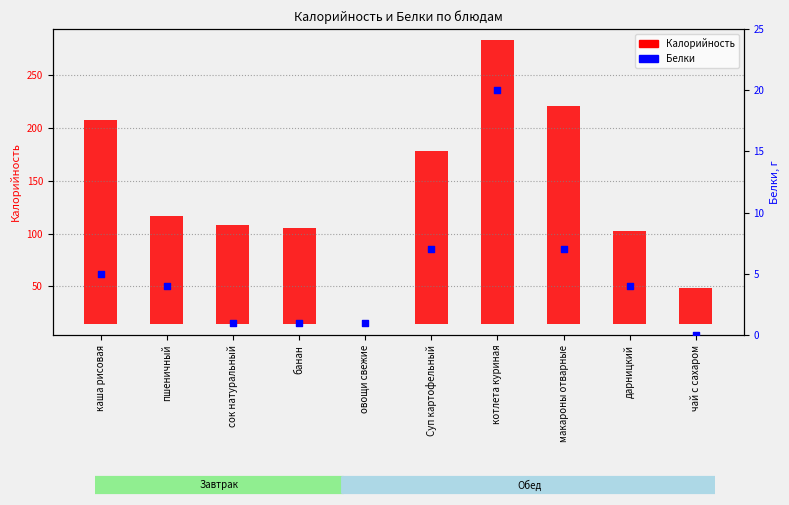

Approximately how many times larger is the value at сок натуральный compared to каша рисовая?

0.2